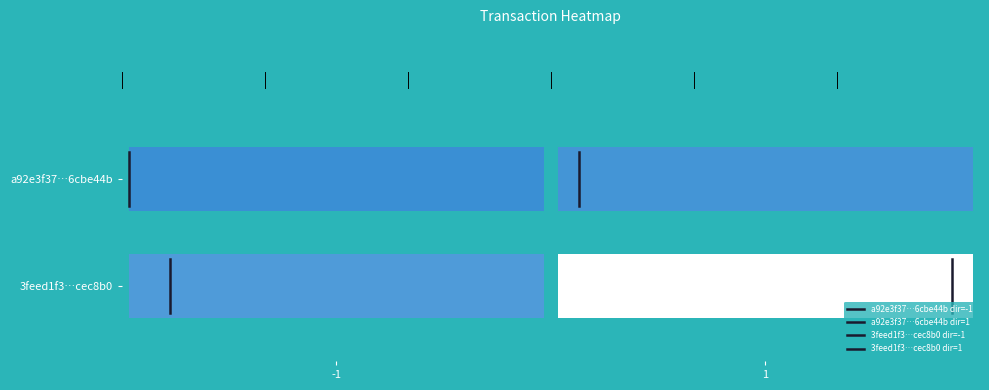

What is the sum of all a92e3f37…6cbe44b dir=1 values?

2.0